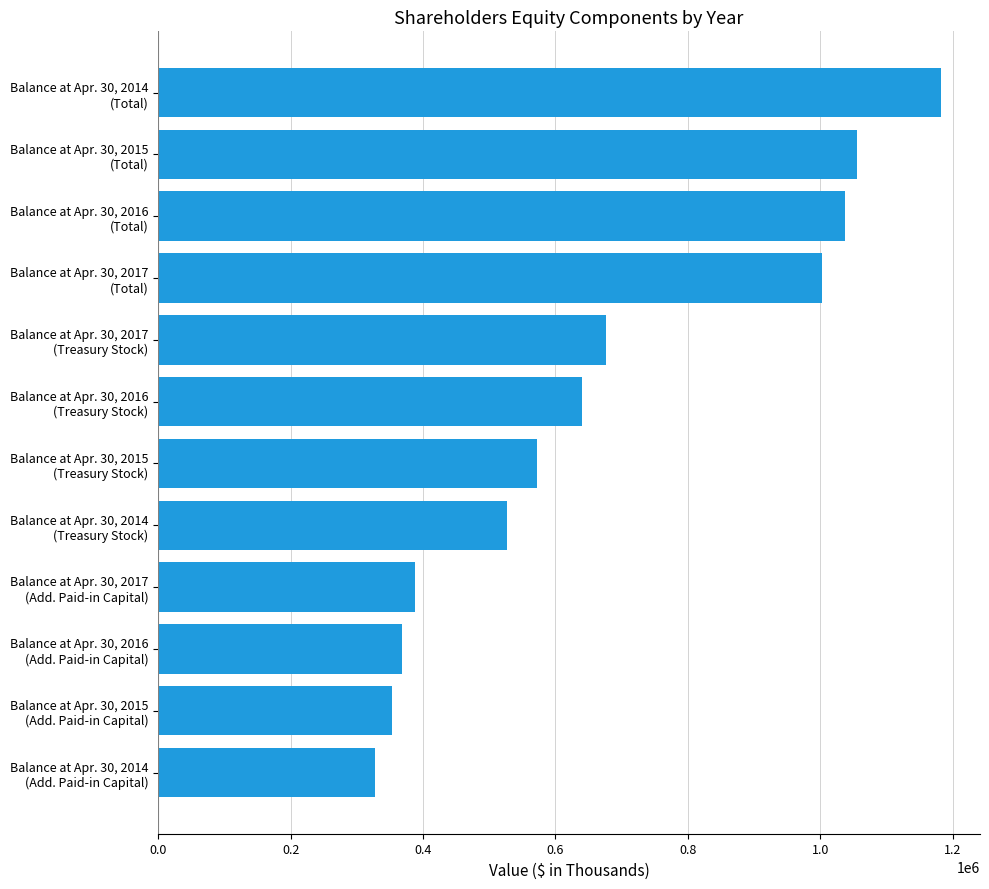

Reading bottom to top, extract all data points from this chart.

327588	353018	368698	387896	527308	571974	640421	676077	1003137	1037106	1055040	1182248